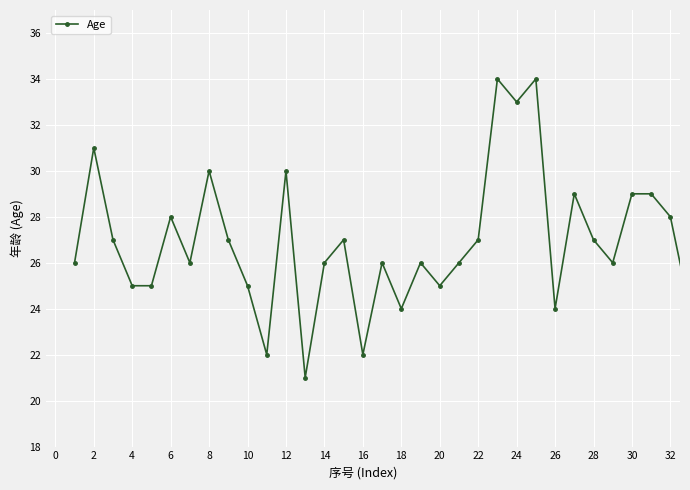

What is the sum of all values?

889